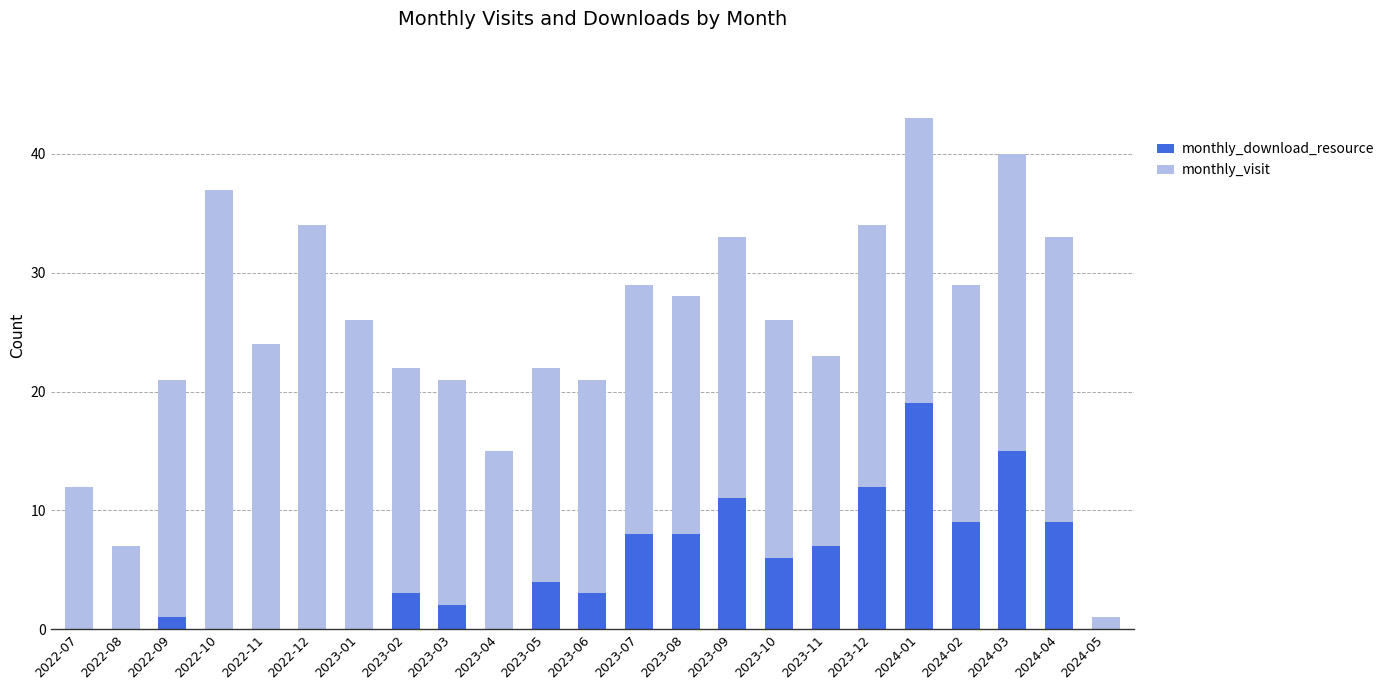

What is the sum of the monthly_download_resource values at 2023-08 and 2022-09?

9